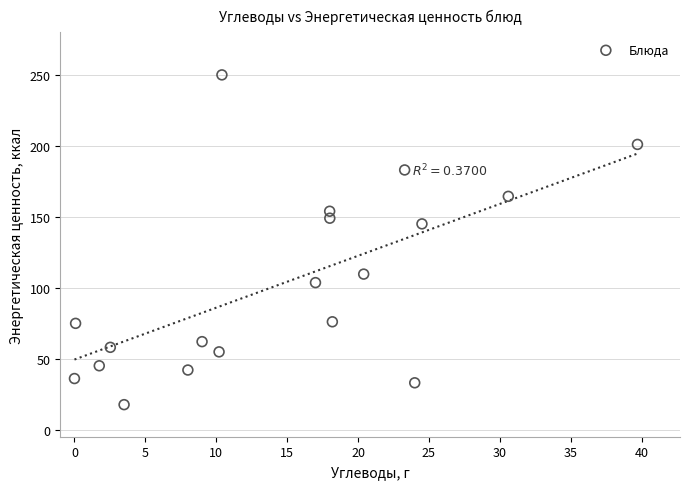

What Y value in the scatter plot is closest to 133?

145.0